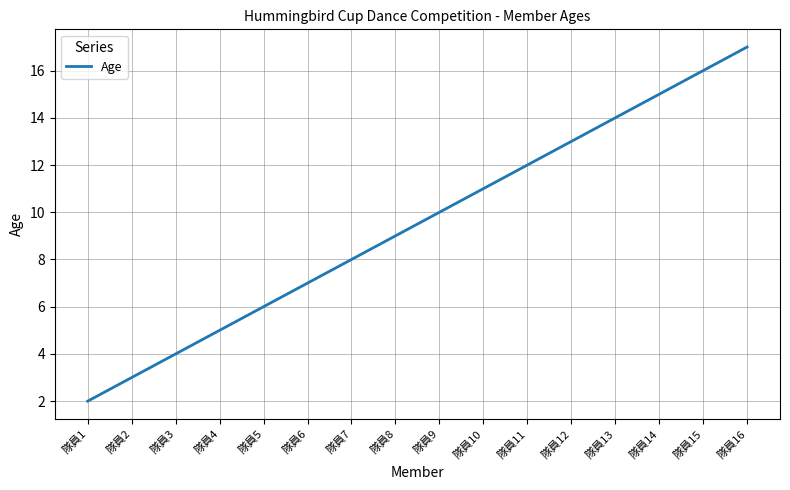

List the labels in order of value, largest first.

隊員16, 隊員15, 隊員14, 隊員13, 隊員12, 隊員11, 隊員10, 隊員9, 隊員8, 隊員7, 隊員6, 隊員5, 隊員4, 隊員3, 隊員2, 隊員1